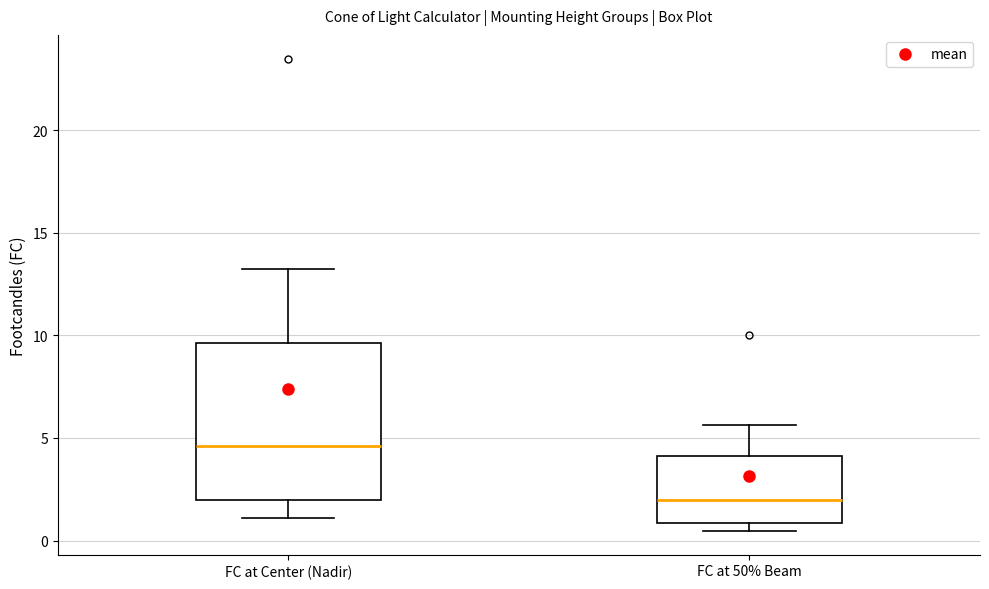

Where does the upper whisker of the box for FC at 50% Beam end on the y-axis? The values are not printed on the chart, so give them approximately, as read against the axis.

5.5